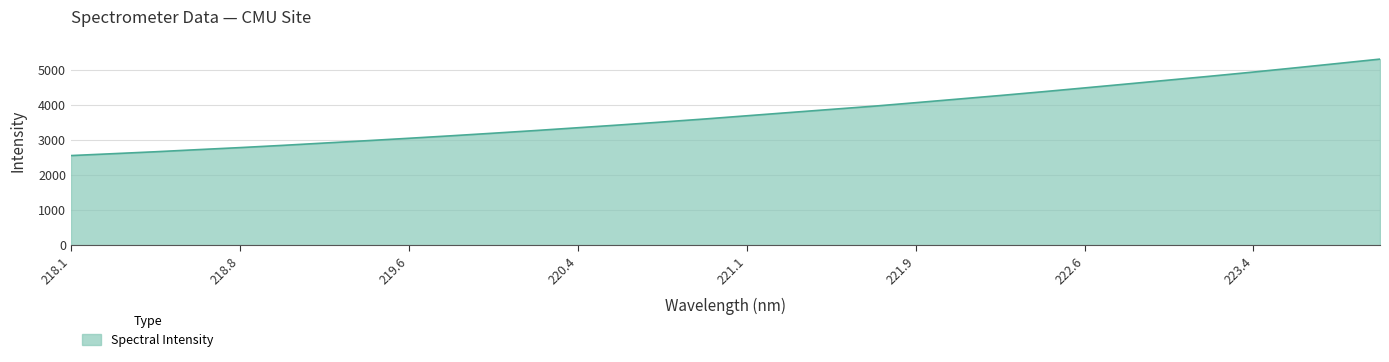

What is the greatest value displayed?

5312.6